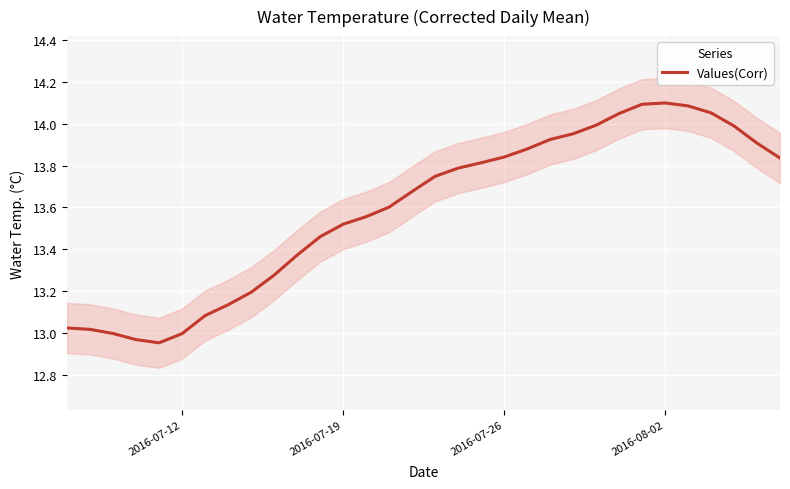

The Values(Corr) series shows 23.9 at 2016-07-19. True or false?

False